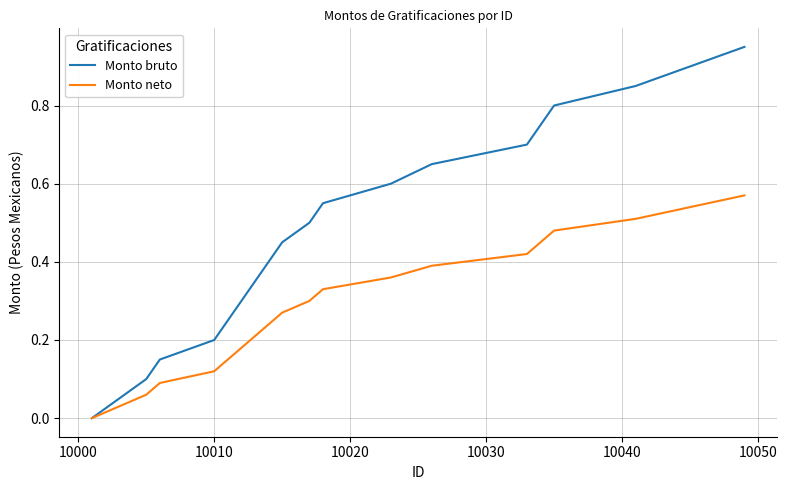

Which series has the widest spread of values?

Monto bruto